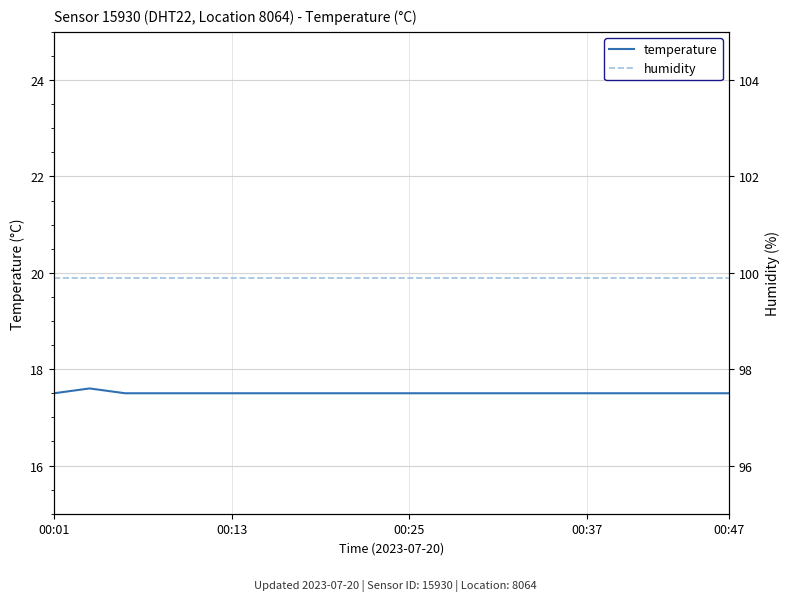

Is this an area chart (filled region under the line)?

No